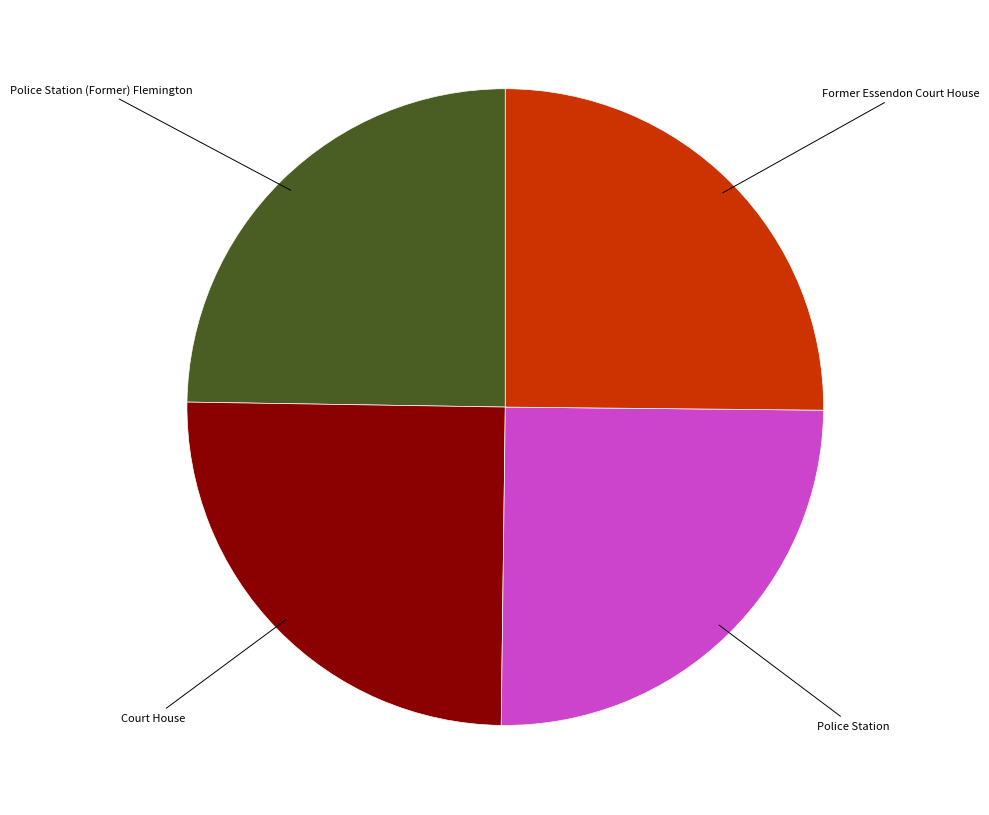

How many segments does this pie chart have?

4